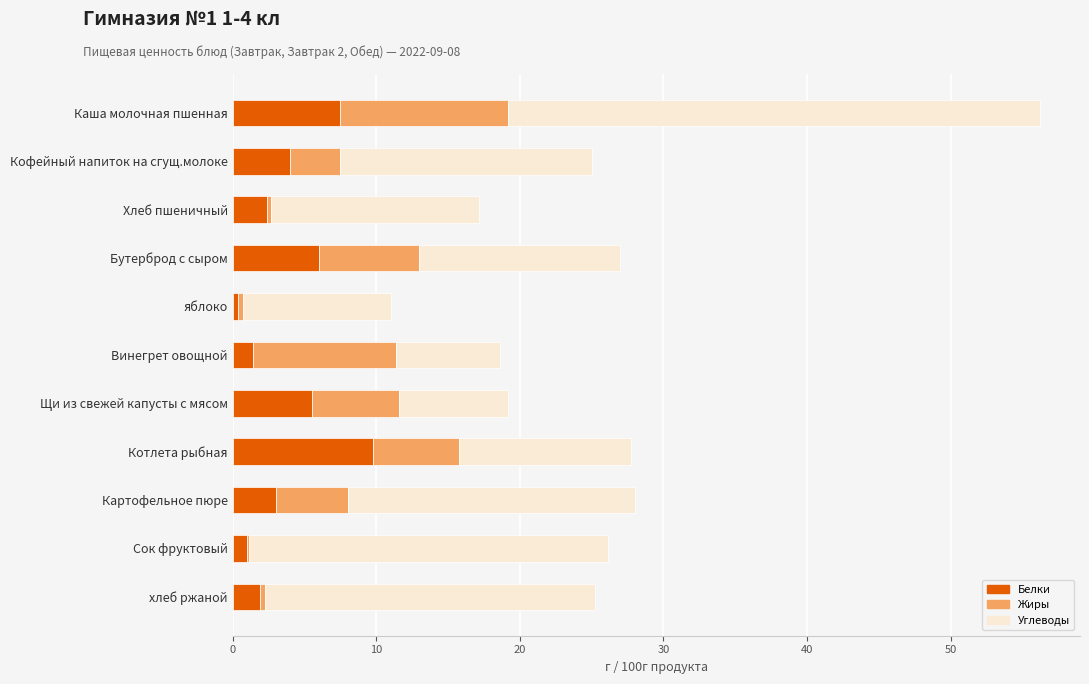

Which category has the highest value in the Белки series?

Котлета рыбная